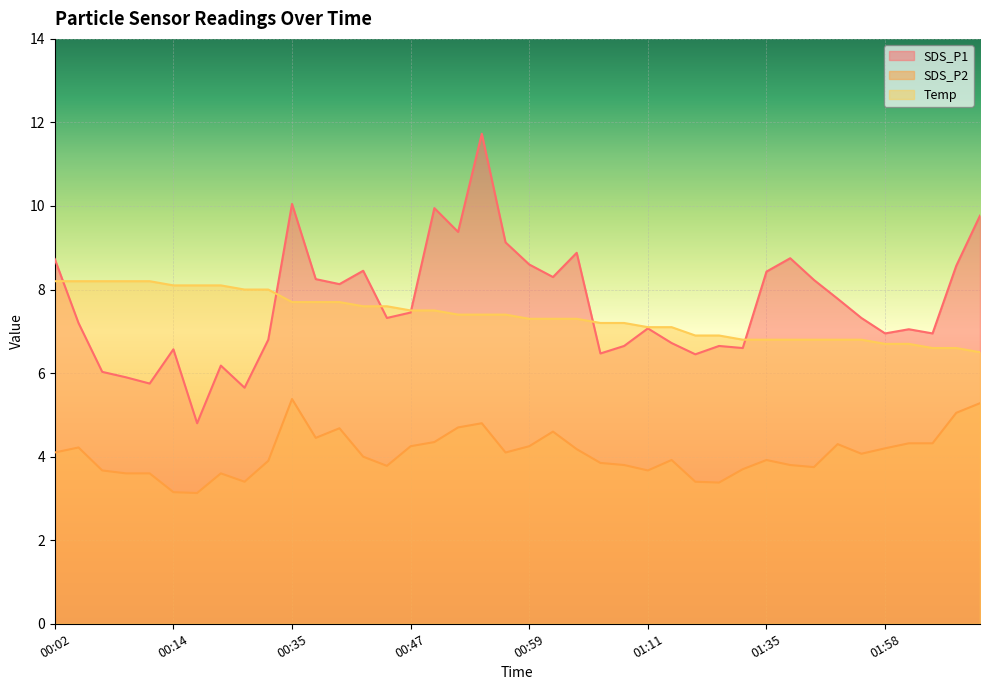

Rank the series by their maximum value, from lowest to highest.

SDS_P2, Temp, SDS_P1